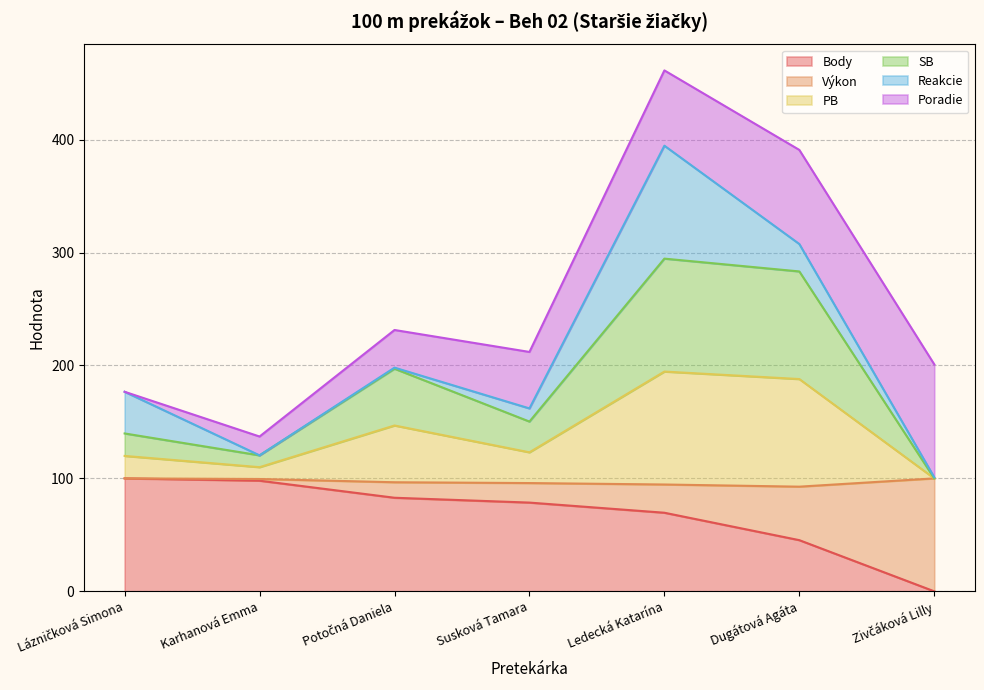

What is the label of the 3rd point from the right?

Ledecká Katarína